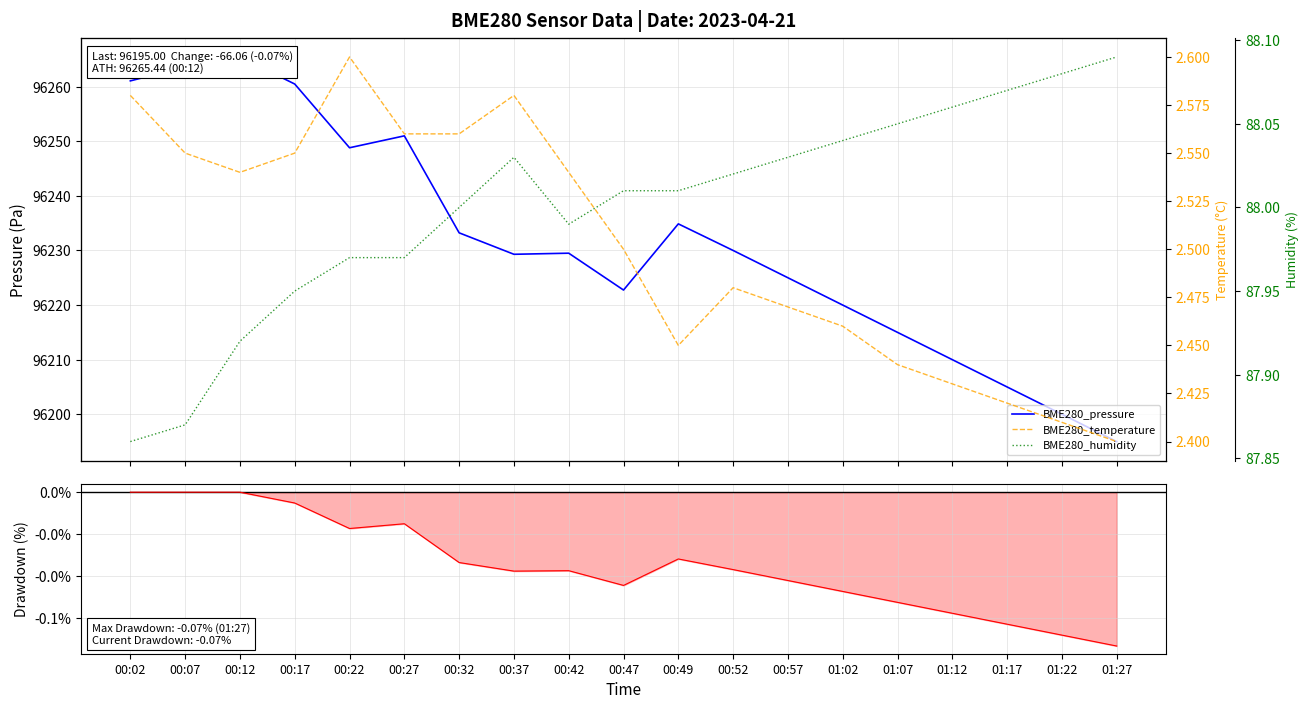

What is the minimum value for Pressure Drawdown?

-0.1